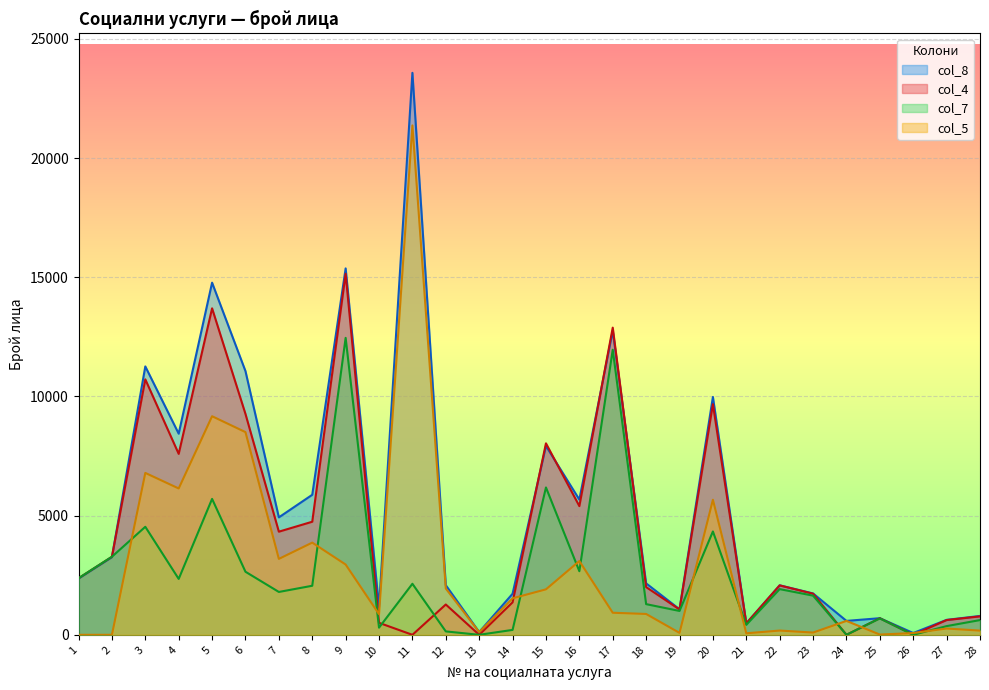

What is the difference between the highest and lowest values at 28?

614